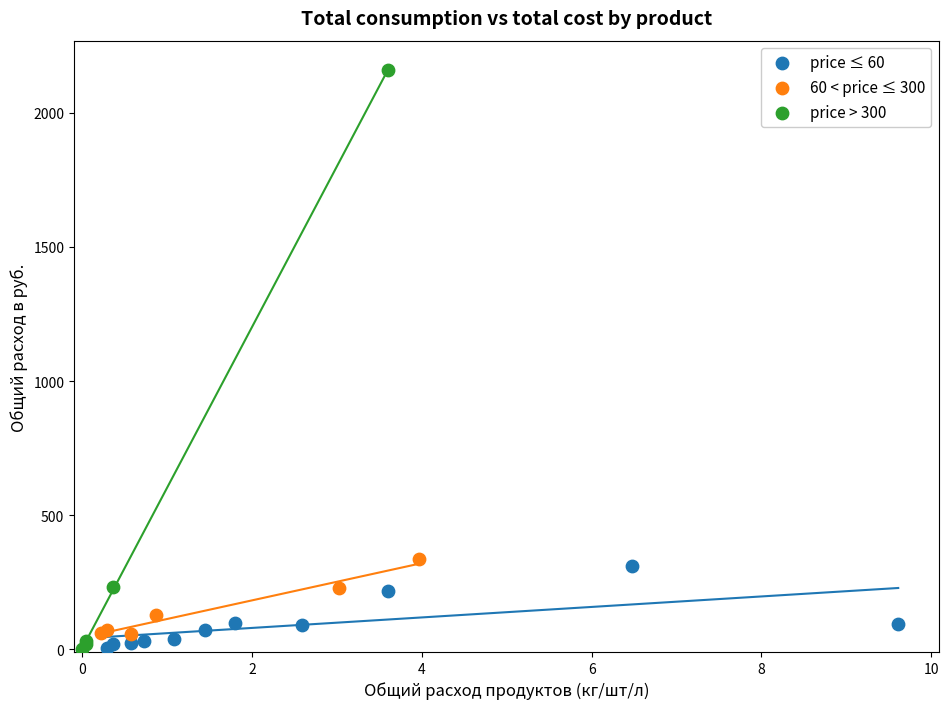

Which series contains the highest Y value?

price > 300